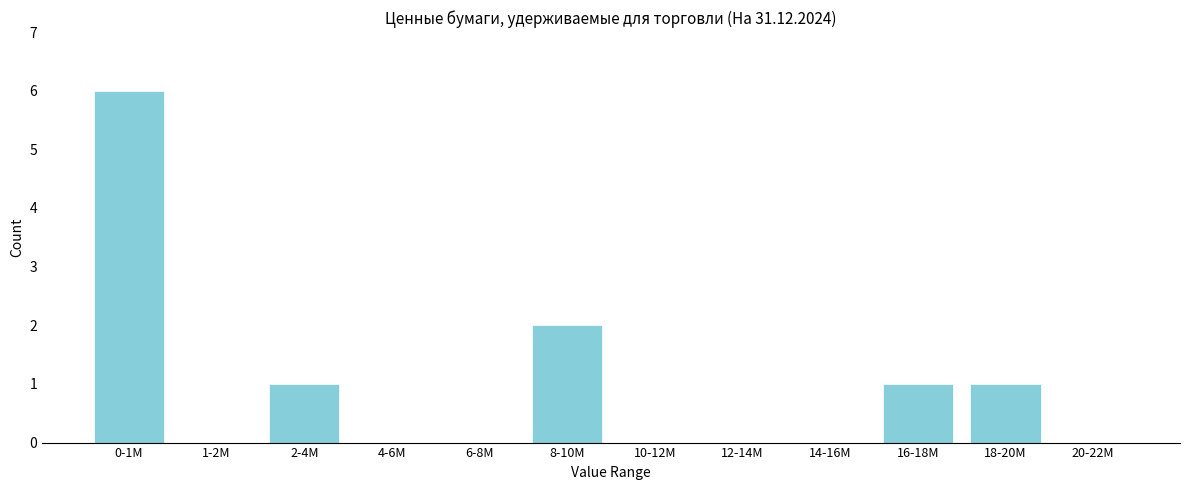

Reading right to left, extract all data points from this chart.

20-22M=0	18-20M=1	16-18M=1	14-16M=0	12-14M=0	10-12M=0	8-10M=2	6-8M=0	4-6M=0	2-4M=1	1-2M=0	0-1M=6